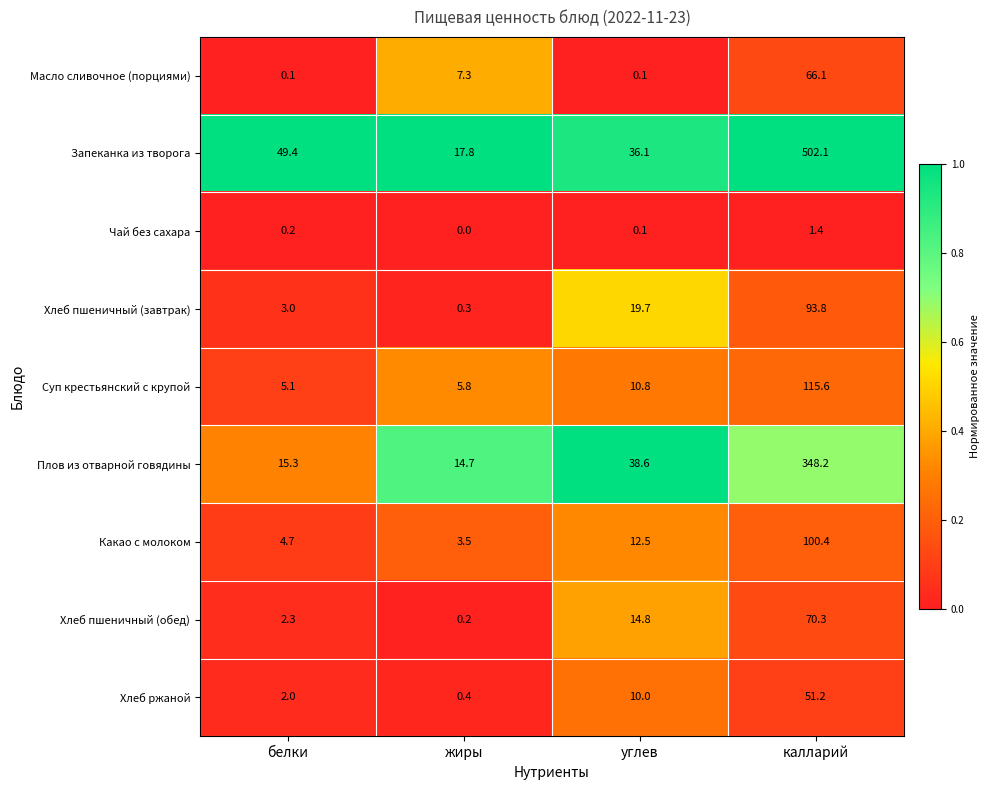

What is the difference between the highest and lowest values at углев?

38.5